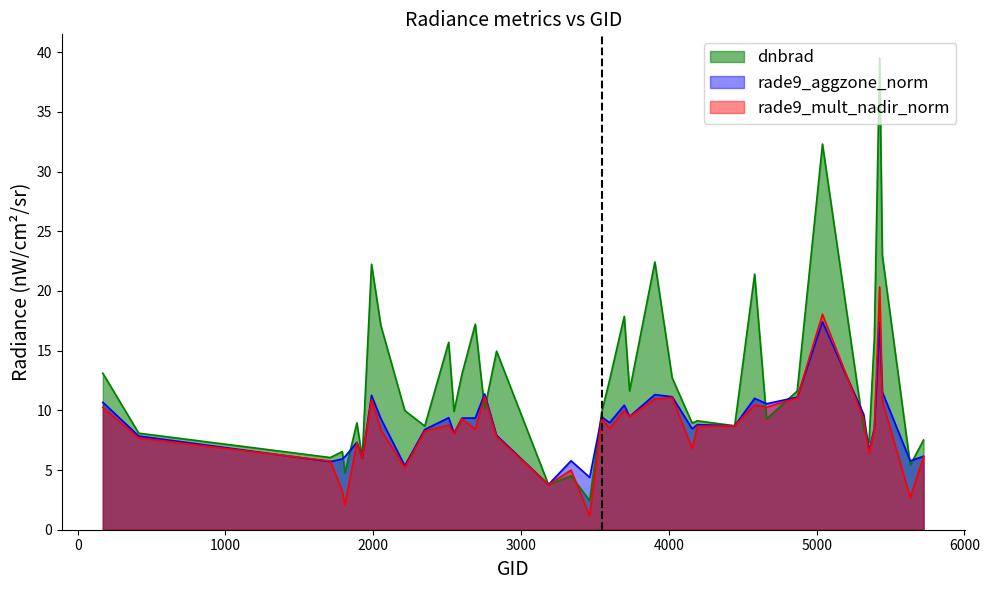

The value of rade9_mult_nadir_norm at 3338 is 5.0. True or false?

True